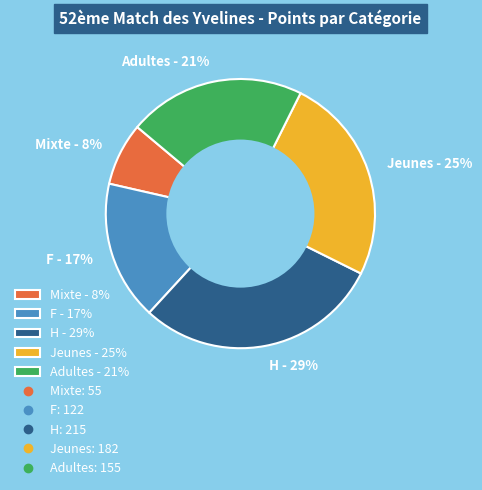

Does any single category account for the majority?

No